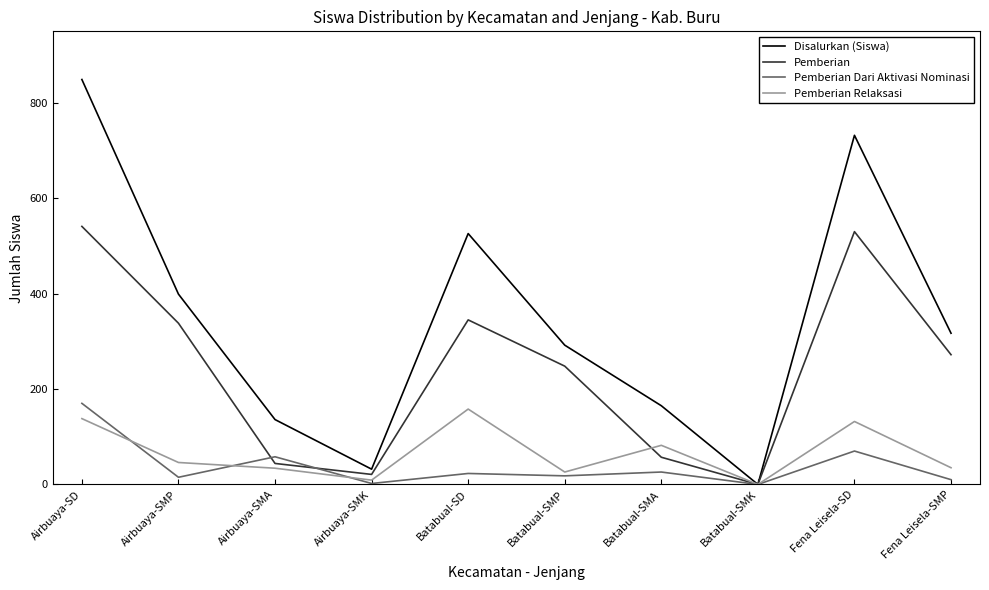

At which label does Pemberian first exceed 272?

Airbuaya-SD